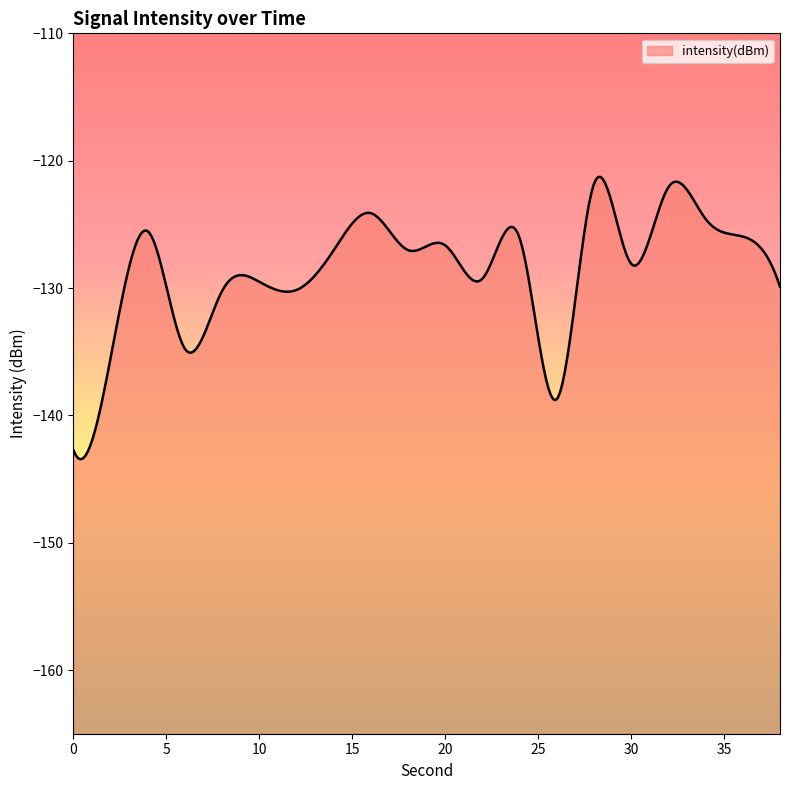

True or false: the data shows -220.9 at 36.

False